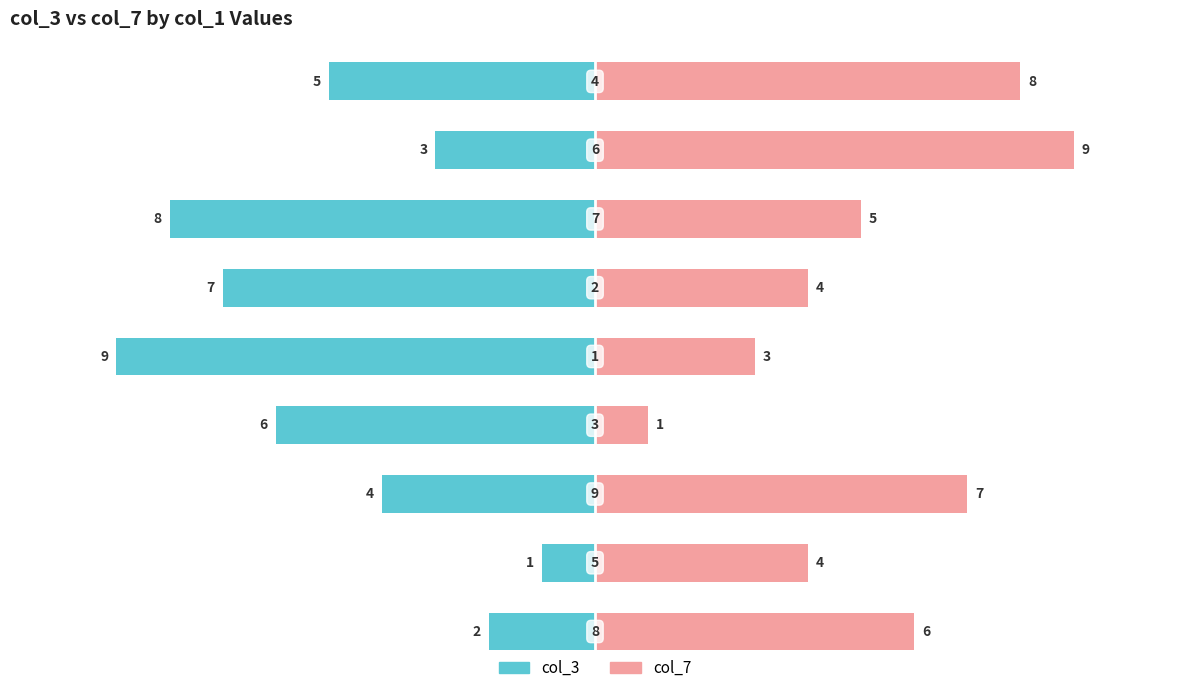

How many col_3 values are between -7 and -3?

5